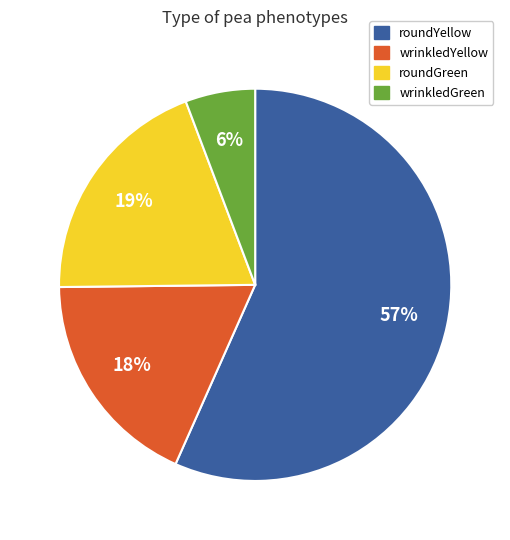

Combined, do roundYellow and wrinkledYellow account for over 50%?

Yes